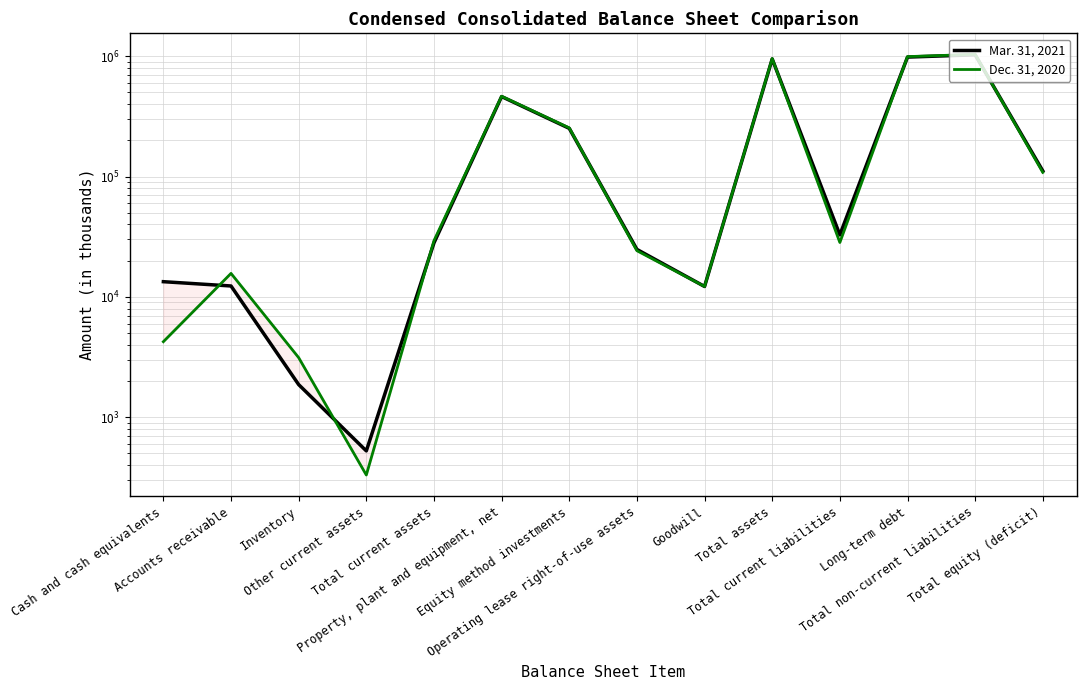

List the series in order of their peak value, lowest first.

Mar. 31, 2021, Dec. 31, 2020